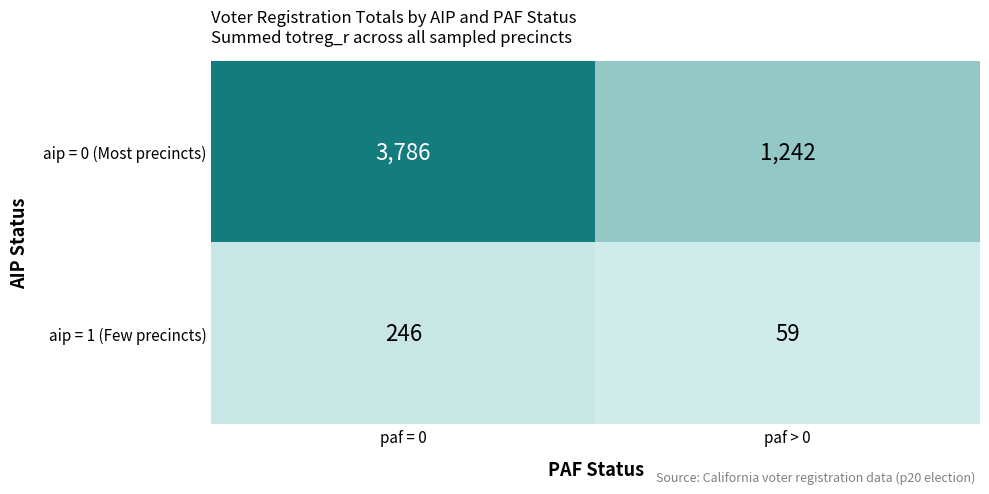

The aip = 0 (Most precincts) series shows 3786 at paf = 0. True or false?

True